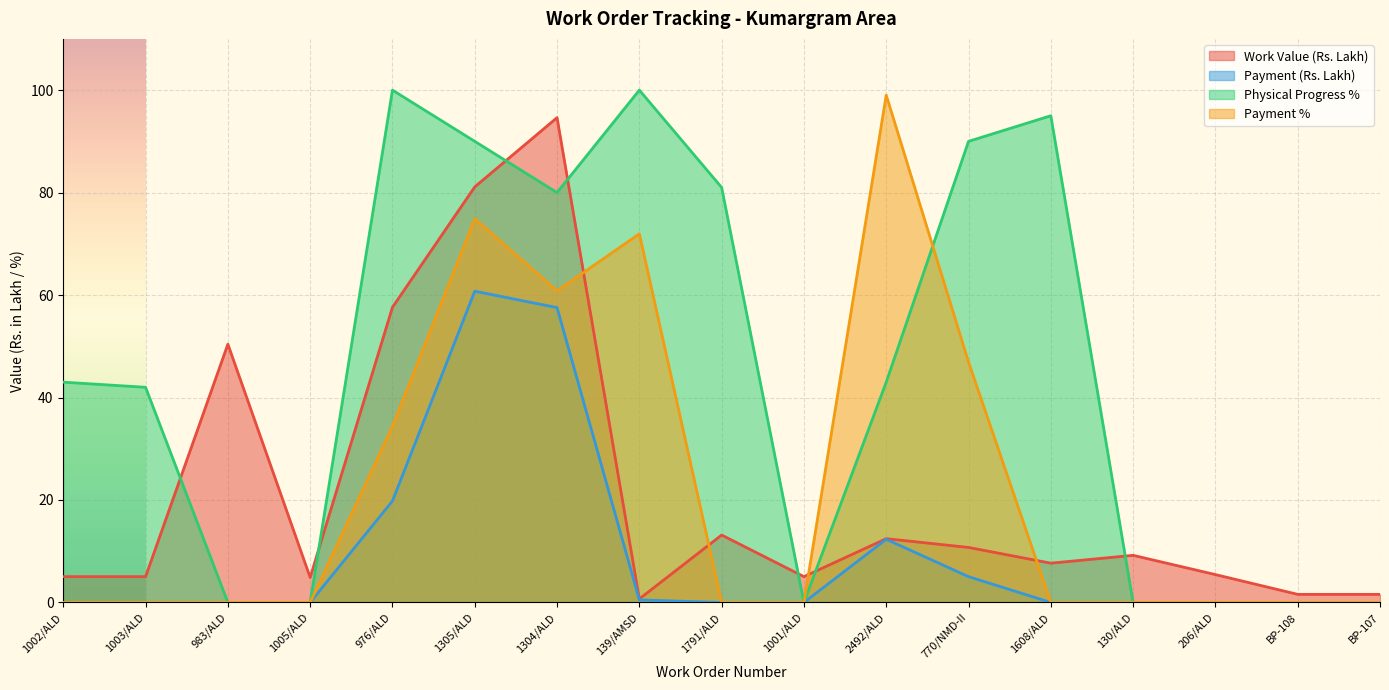

What is the sum of the Work Value (Rs. Lakh) values at BP-107 and 1791/ALD?

14.7